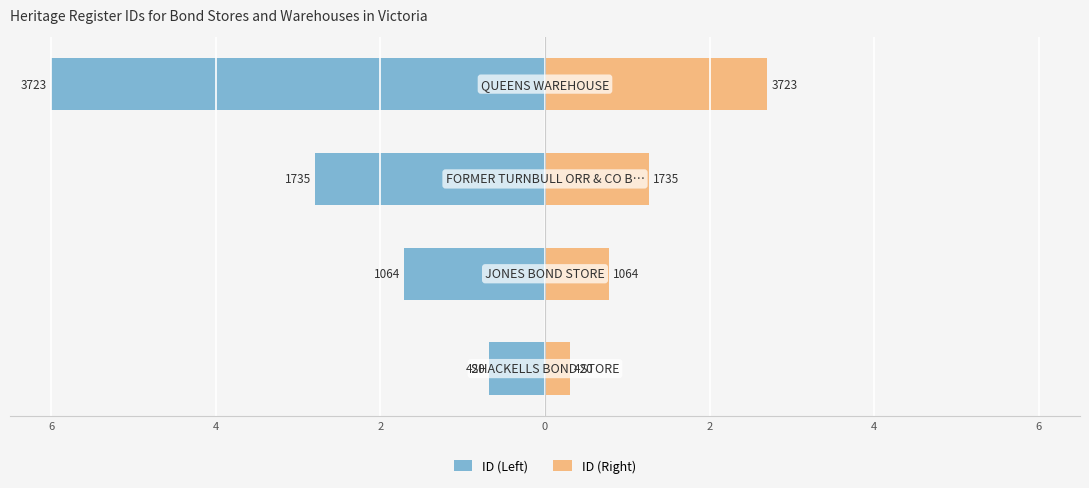

What are all the series names shown in the legend?

ID (Left), ID (Right)